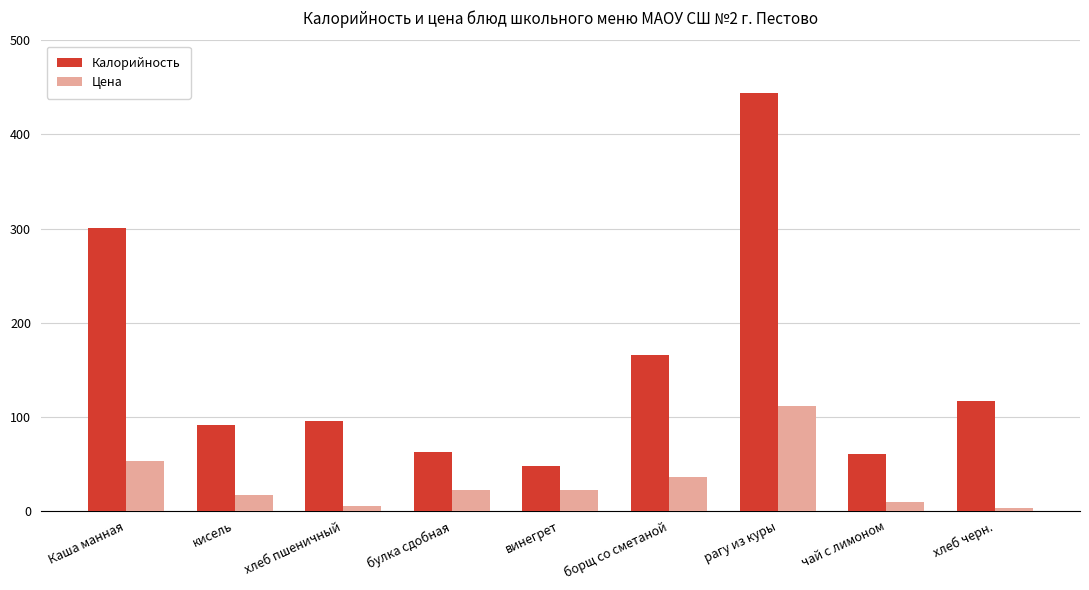

What is the average value of the Цена series?

30.7